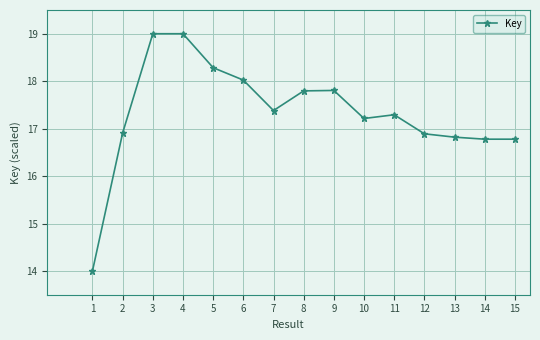

Count the number of categories in the chart.

15